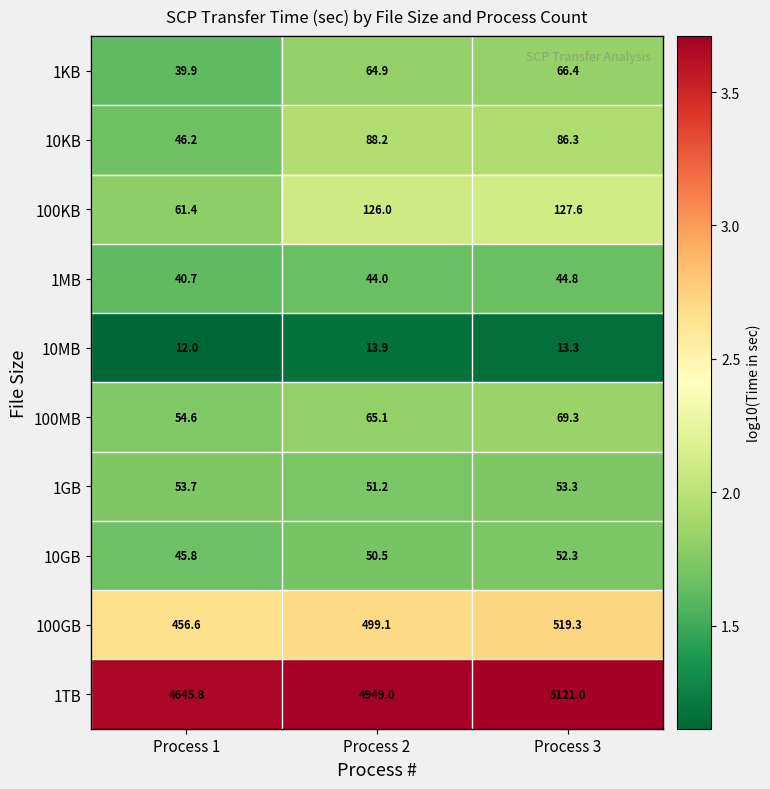

Reading left to right, extract all data points from this chart.

1KB: Process 1=39.9	Process 2=64.9	Process 3=66.4
10KB: Process 1=46.2	Process 2=88.2	Process 3=86.3
100KB: Process 1=61.4	Process 2=126.0	Process 3=127.6
1MB: Process 1=40.7	Process 2=44.0	Process 3=44.8
10MB: Process 1=12.0	Process 2=13.9	Process 3=13.3
100MB: Process 1=54.6	Process 2=65.1	Process 3=69.3
1GB: Process 1=53.7	Process 2=51.2	Process 3=53.3
10GB: Process 1=45.8	Process 2=50.5	Process 3=52.3
100GB: Process 1=456.6	Process 2=499.1	Process 3=519.3
1TB: Process 1=4645.8	Process 2=4949.0	Process 3=5121.0